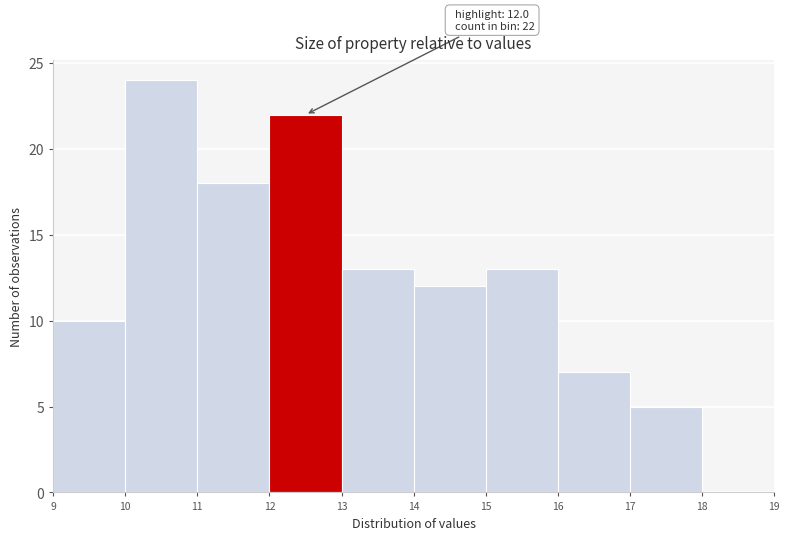

Over which range of the x-axis is the bar tallest?

10 to 11